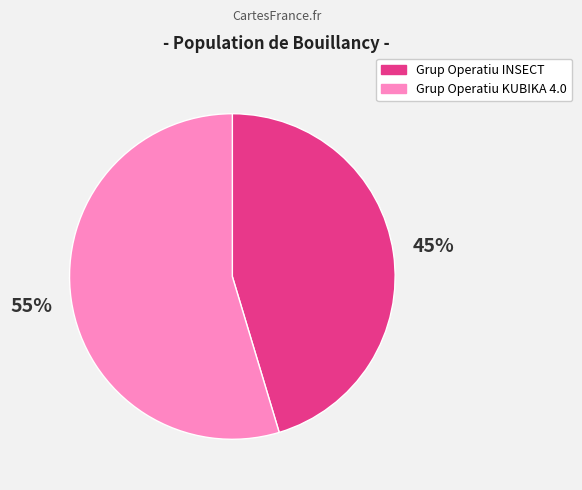

To the nearest percent, what is the average slice percentage?

50%